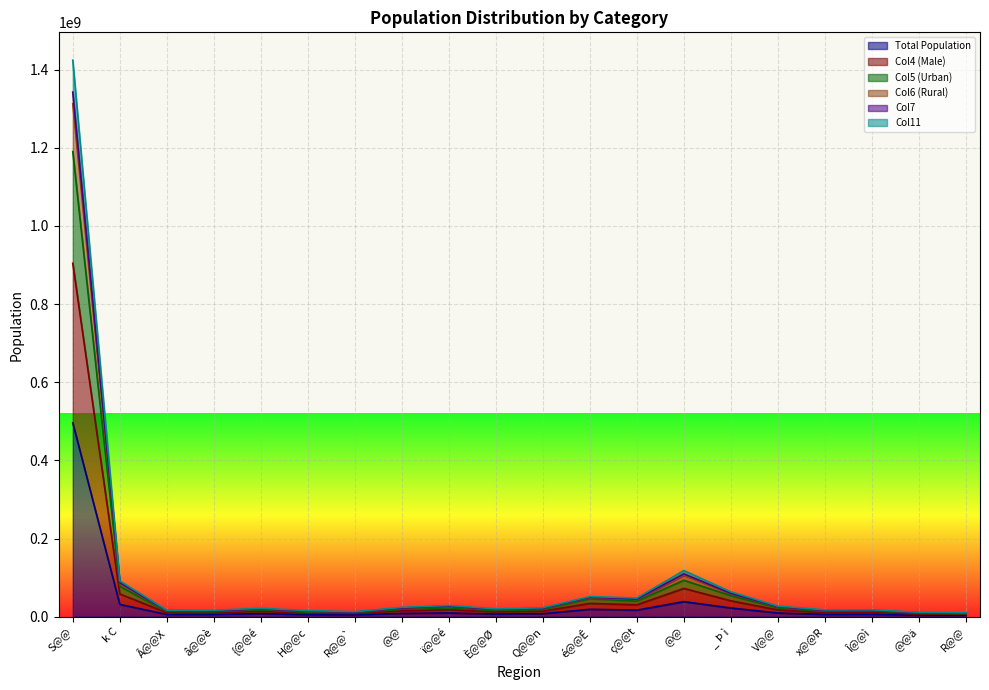

What is the label of the 7th point from the right?

@@